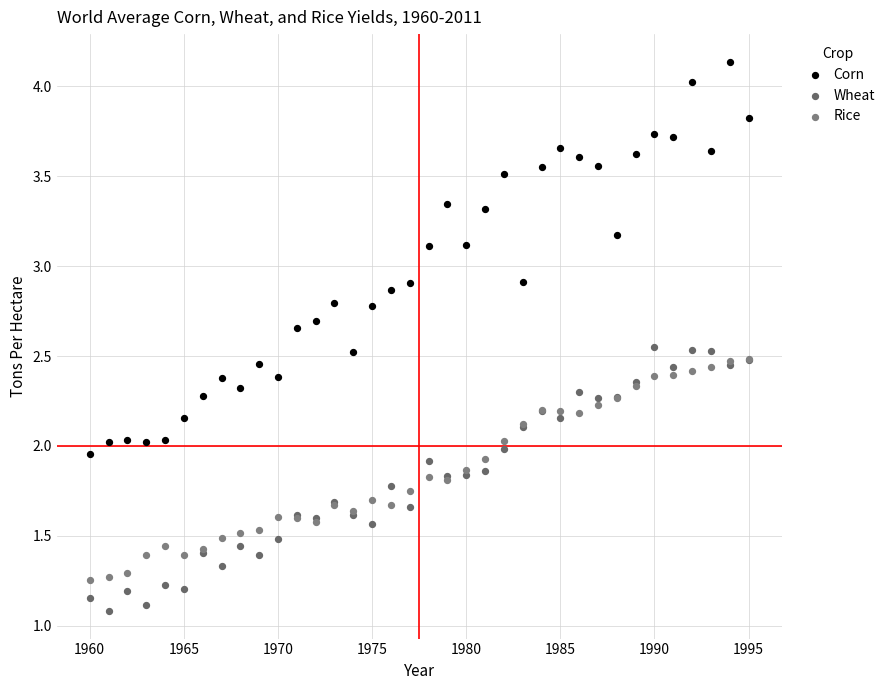

In the Wheat series, what Y value is closest to 1?

1.1